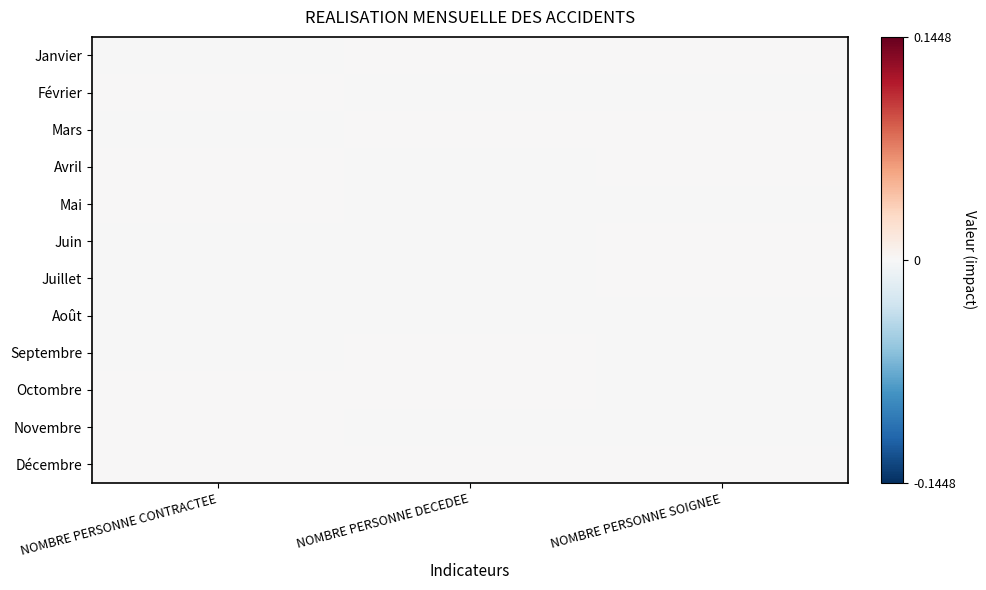

Reading left to right, list all the values displayed in this chart.

Janvier: NOMBRE PERSONNE CONTRACTEE=-0.0	NOMBRE PERSONNE DECEDEE=0.0	NOMBRE PERSONNE SOIGNEE=0.0
Février: NOMBRE PERSONNE CONTRACTEE=0.0	NOMBRE PERSONNE DECEDEE=-0.0	NOMBRE PERSONNE SOIGNEE=-0.0
Mars: NOMBRE PERSONNE CONTRACTEE=-0.0	NOMBRE PERSONNE DECEDEE=0.0	NOMBRE PERSONNE SOIGNEE=0.0
Avril: NOMBRE PERSONNE CONTRACTEE=0.0	NOMBRE PERSONNE DECEDEE=-0.0	NOMBRE PERSONNE SOIGNEE=0.0
Mai: NOMBRE PERSONNE CONTRACTEE=0.0	NOMBRE PERSONNE DECEDEE=-0.0	NOMBRE PERSONNE SOIGNEE=-0.0
Juin: NOMBRE PERSONNE CONTRACTEE=-0.0	NOMBRE PERSONNE DECEDEE=-0.0	NOMBRE PERSONNE SOIGNEE=0.0
Juillet: NOMBRE PERSONNE CONTRACTEE=-0.0	NOMBRE PERSONNE DECEDEE=-0.0	NOMBRE PERSONNE SOIGNEE=0.0
Août: NOMBRE PERSONNE CONTRACTEE=-0.0	NOMBRE PERSONNE DECEDEE=-0.0	NOMBRE PERSONNE SOIGNEE=-0.0
Septembre: NOMBRE PERSONNE CONTRACTEE=-0.0	NOMBRE PERSONNE DECEDEE=0.0	NOMBRE PERSONNE SOIGNEE=-0.0
Octombre: NOMBRE PERSONNE CONTRACTEE=0.0	NOMBRE PERSONNE DECEDEE=0.0	NOMBRE PERSONNE SOIGNEE=-0.0
Novembre: NOMBRE PERSONNE CONTRACTEE=0.0	NOMBRE PERSONNE DECEDEE=-0.0	NOMBRE PERSONNE SOIGNEE=-0.0
Décembre: NOMBRE PERSONNE CONTRACTEE=0.0	NOMBRE PERSONNE DECEDEE=0.0	NOMBRE PERSONNE SOIGNEE=0.0